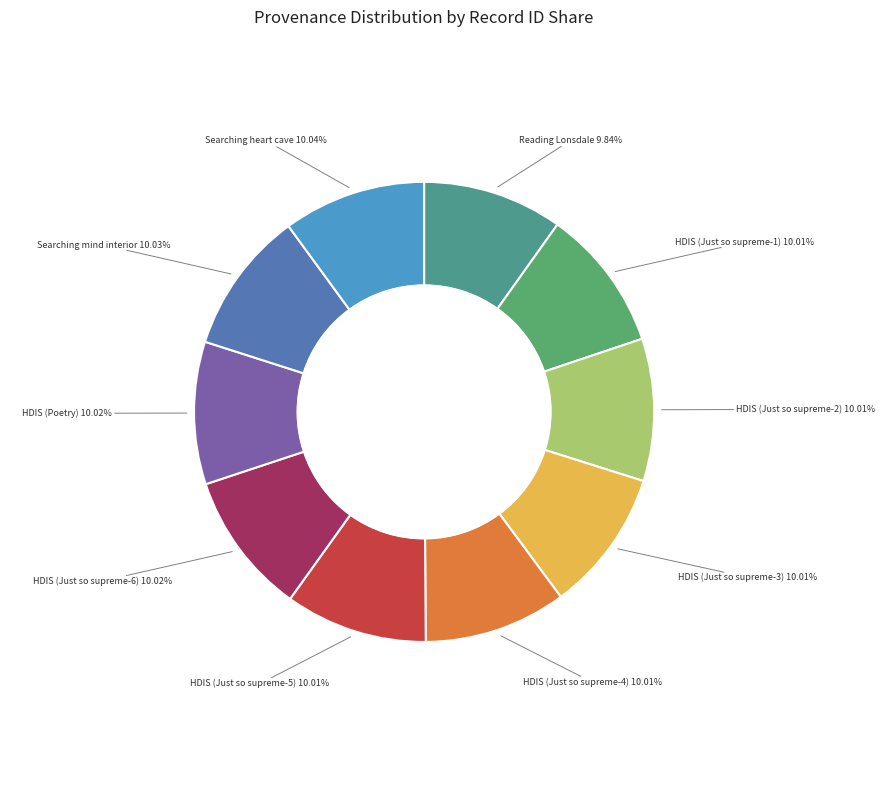

Rank the categories by value from lowest to highest.

Reading Lonsdale, HDIS (Just so supreme-1), HDIS (Just so supreme-2), HDIS (Just so supreme-3), HDIS (Just so supreme-4), HDIS (Just so supreme-5), HDIS (Just so supreme-6), HDIS (Poetry), Searching mind interior, Searching heart cave